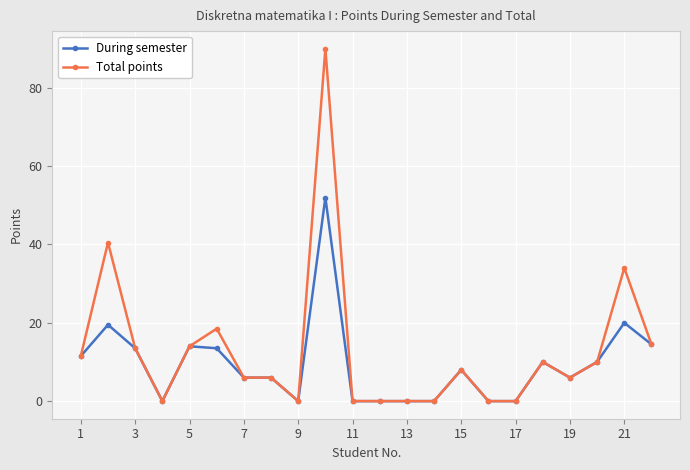

What is the maximum value shown in the chart?

90.0